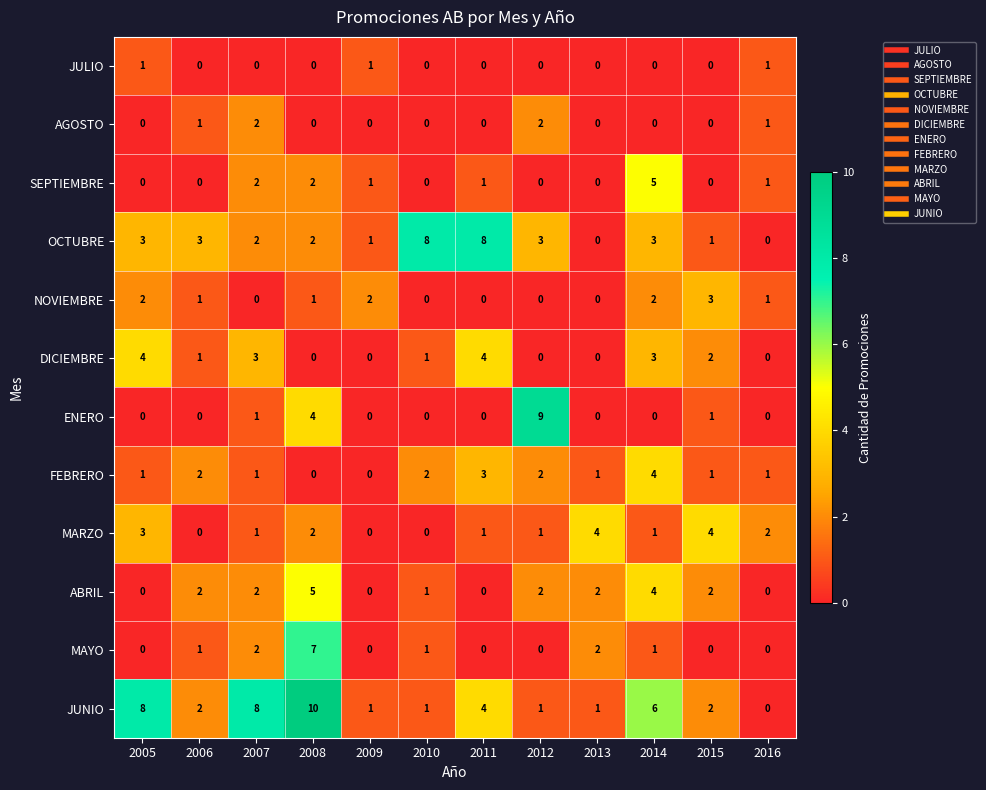

Count the number of data series in this chart.

12